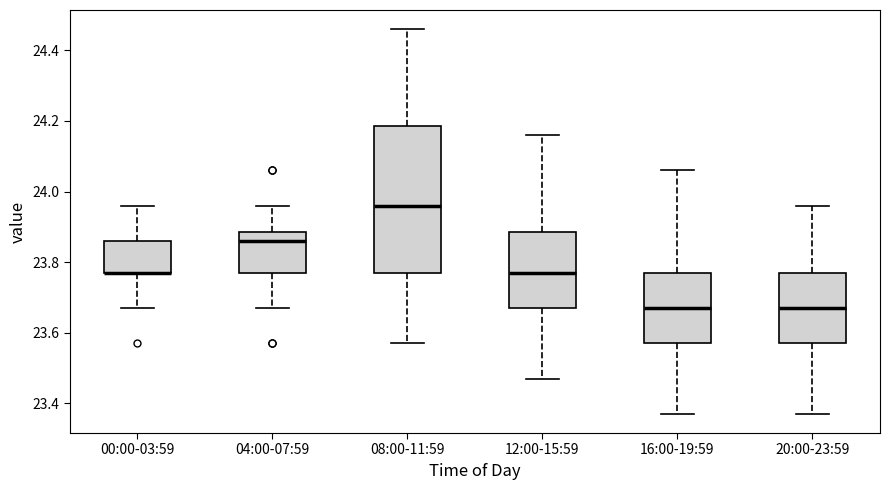

Reading left to right, read every box against the y-axis: the position of its median line, the range the box covers, and the ends of its whiskers. The values are not printed on the chart, so give them approximately, as read against the axis.

00:00-03:59: median 23.78 (drawn on the box's lower edge), box 23.78 to 23.86, whiskers 23.68 to 23.96
04:00-07:59: median 23.86, box 23.78 to 23.88, whiskers 23.68 to 23.96
08:00-11:59: median 23.96, box 23.78 to 24.18, whiskers 23.58 to 24.46
12:00-15:59: median 23.78, box 23.68 to 23.88, whiskers 23.48 to 24.16
16:00-19:59: median 23.68, box 23.58 to 23.78, whiskers 23.38 to 24.06
20:00-23:59: median 23.68, box 23.58 to 23.78, whiskers 23.38 to 23.96